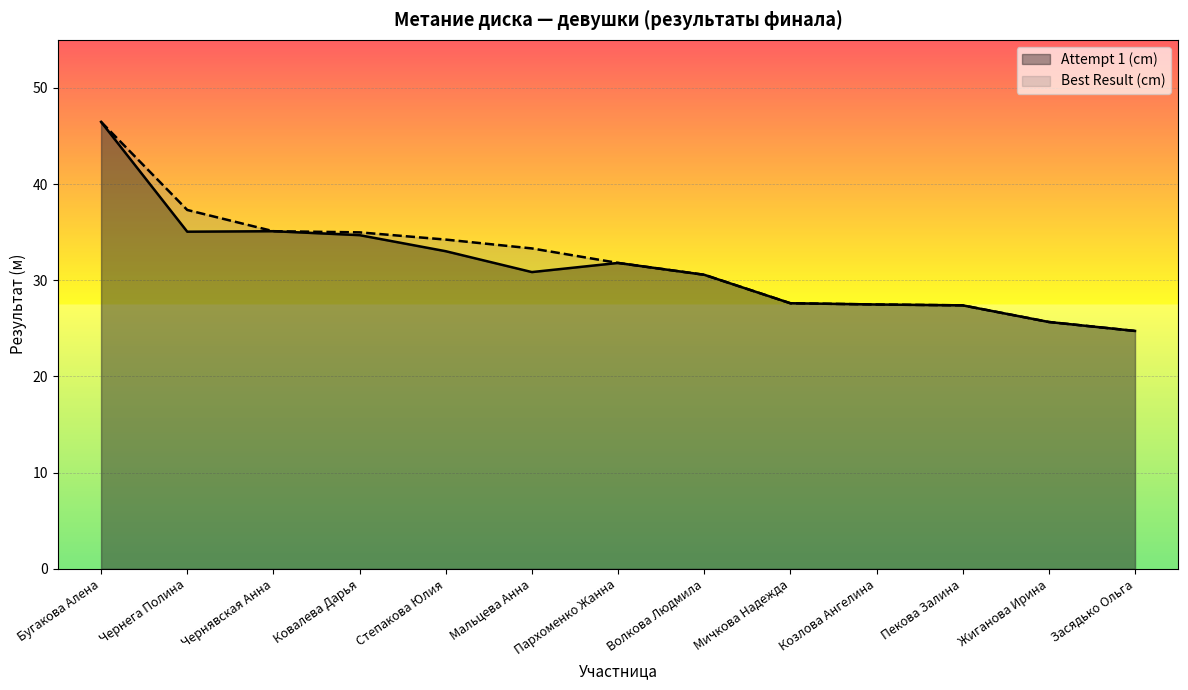

Reading left to right, extract all data points from this chart.

Attempt 1 (cm): 46.5	35.0	35.1	34.7	33.0	30.9	31.8	30.6	27.6	27.5	27.4	25.7	24.7
Best Result (cm): 46.5	37.3	35.1	35.0	34.2	33.3	31.8	30.6	27.6	27.5	27.4	25.7	24.7